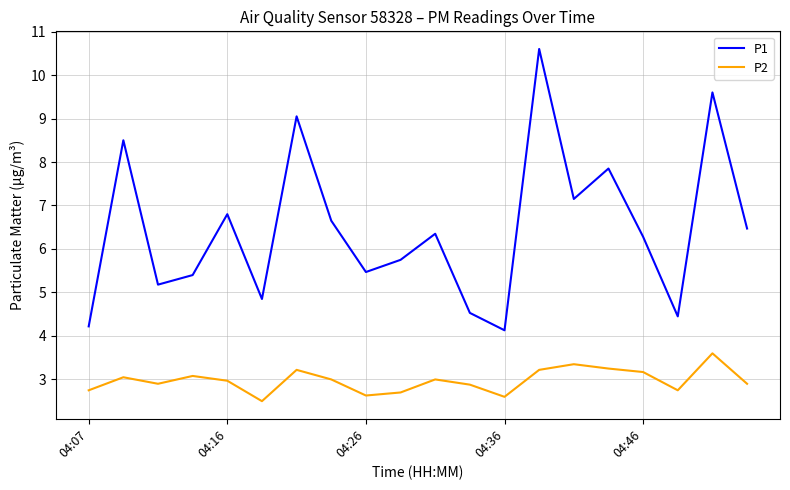

What is the difference between the maximum and minimum values in the P1 series?

6.5